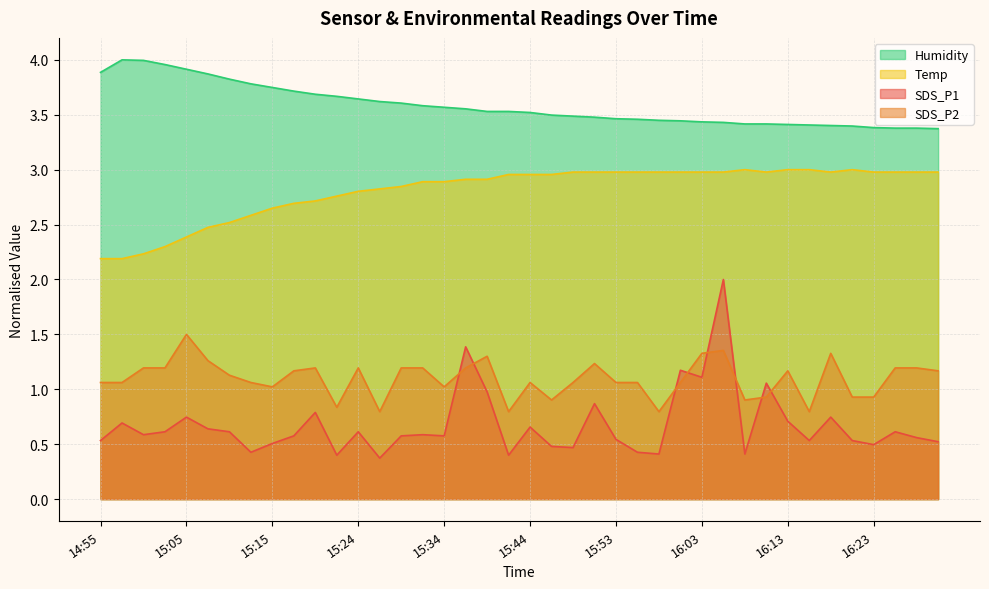

At how many categories does at least one series exceed 2?

40